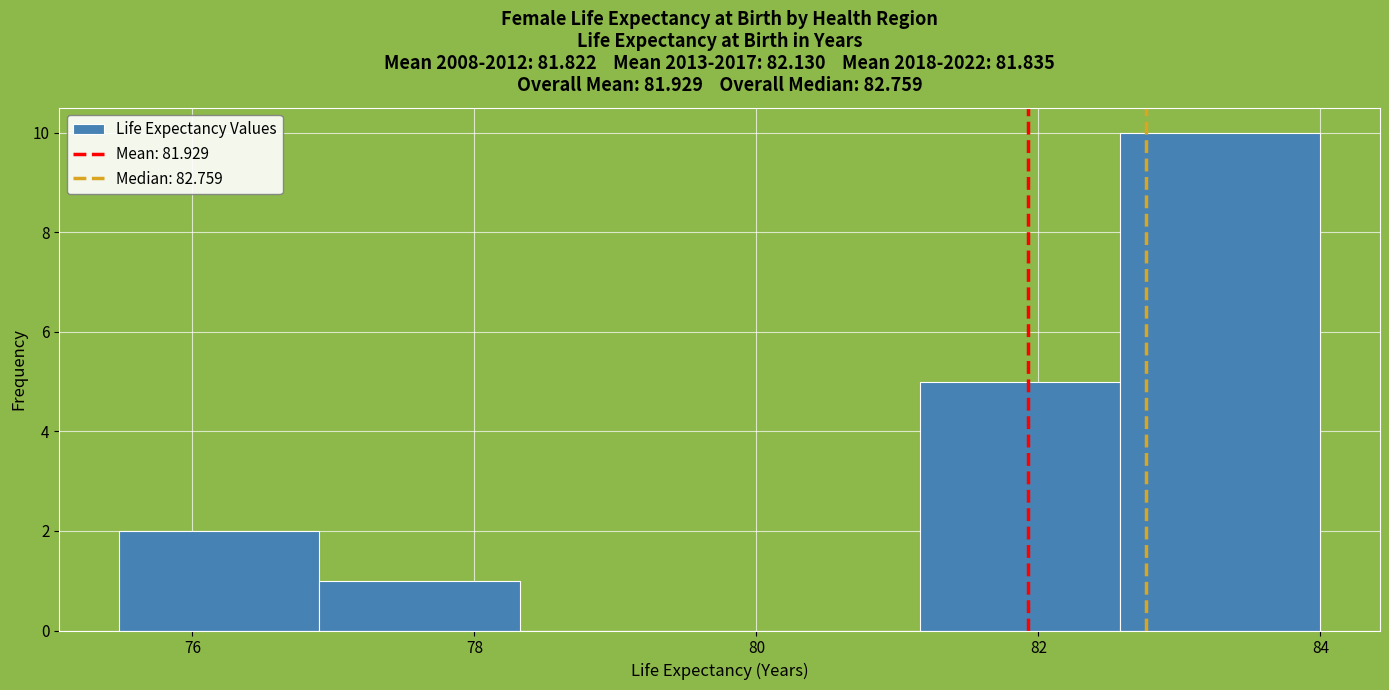

Reading left to right, transcribe this chart: for each bar, give the range it covers on the x-axis and its height. Neither the bar edges nor the heights are printed on the chart, so give them approximately, as read against the axes.

75.4 to 77.0: 2
77.0 to 78.4: 1
78.4 to 79.8: 0
79.8 to 81.2: 0
81.2 to 82.6: 5
82.6 to 84.0: 10